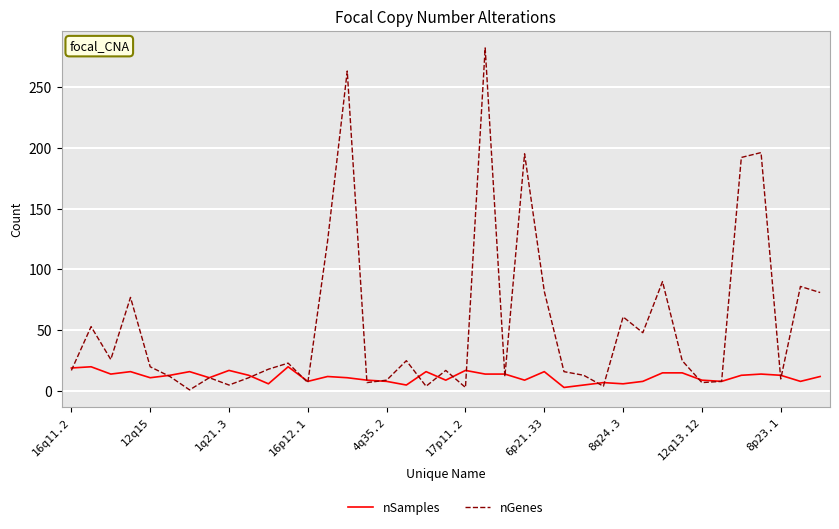

Rank the series by their maximum value, from highest to lowest.

nGenes, nSamples